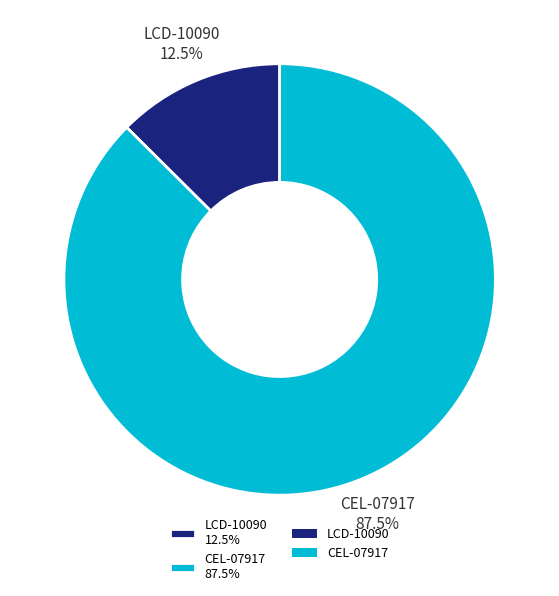

Between LCD-10090 and CEL-07917, which is larger?

CEL-07917